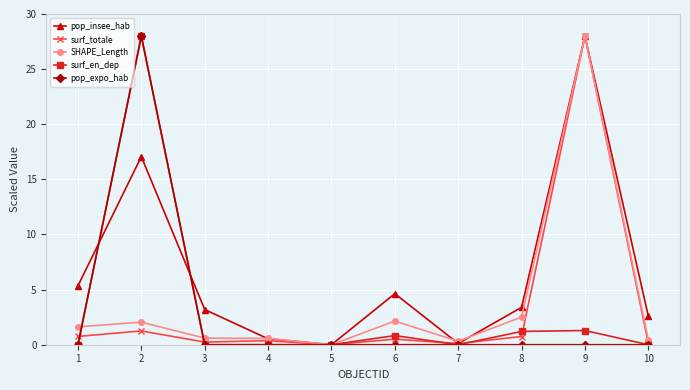

What is the value of the surf_totale point at the 8th from the left?

0.7